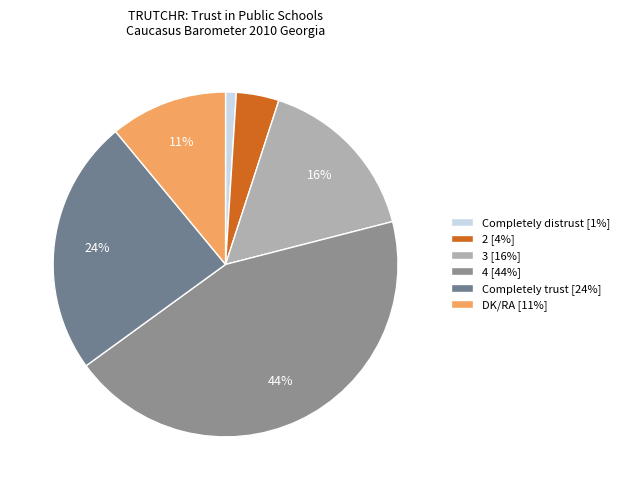

What is the change in value from Completely distrust to 3?

+15